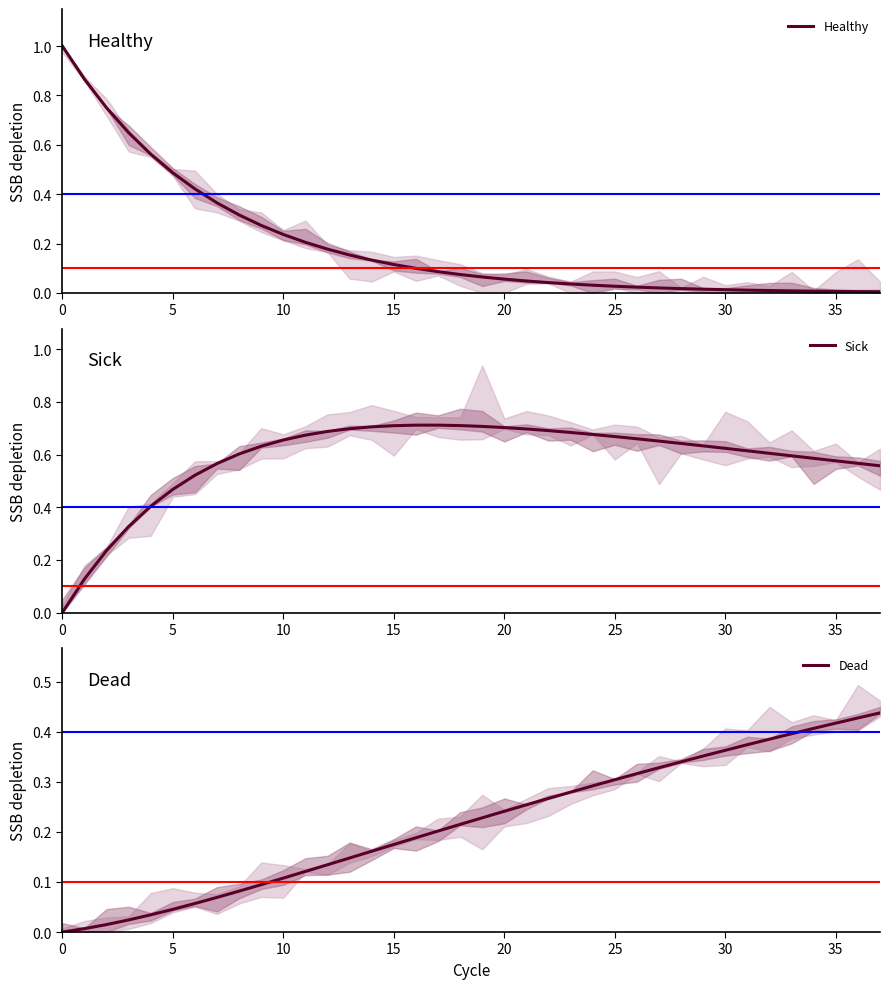

What is the difference between the maximum and minimum values in the Healthy series?

1.0